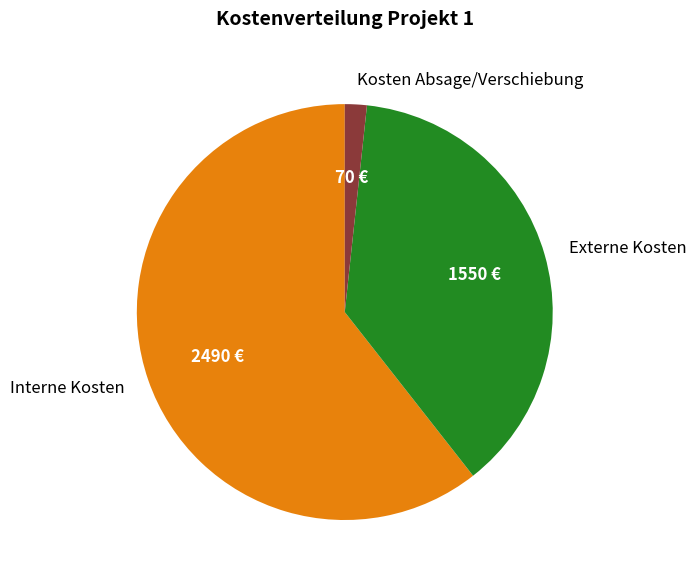

Is Externe Kosten the majority of the pie?

No